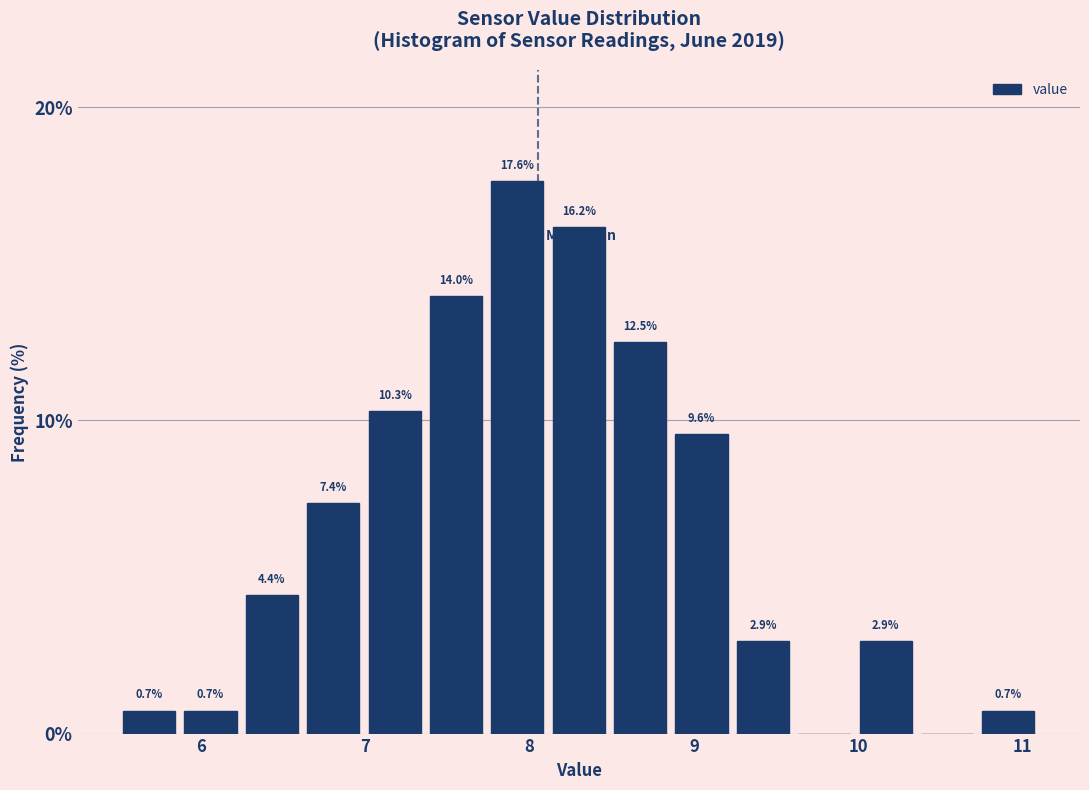

Read against the x-axis, roughly where is the centre of the tallest bar?

7.9